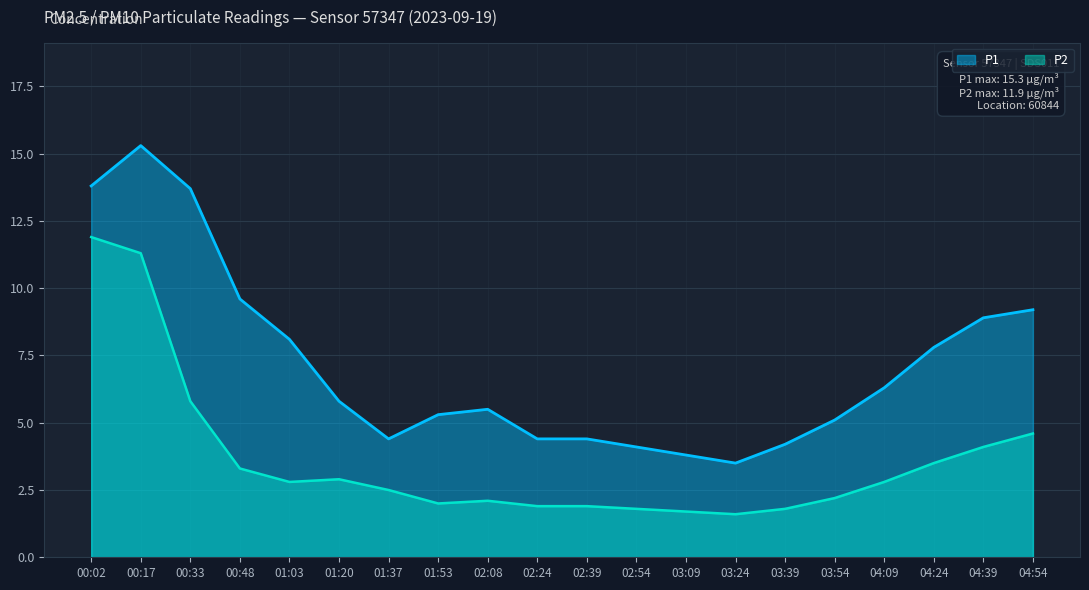

List the labels in order of P2 value, smallest first.

03:24, 03:09, 02:54, 03:39, 02:24, 02:39, 01:53, 02:08, 03:54, 01:37, 01:03, 04:09, 01:20, 00:48, 04:24, 04:39, 04:54, 00:33, 00:17, 00:02